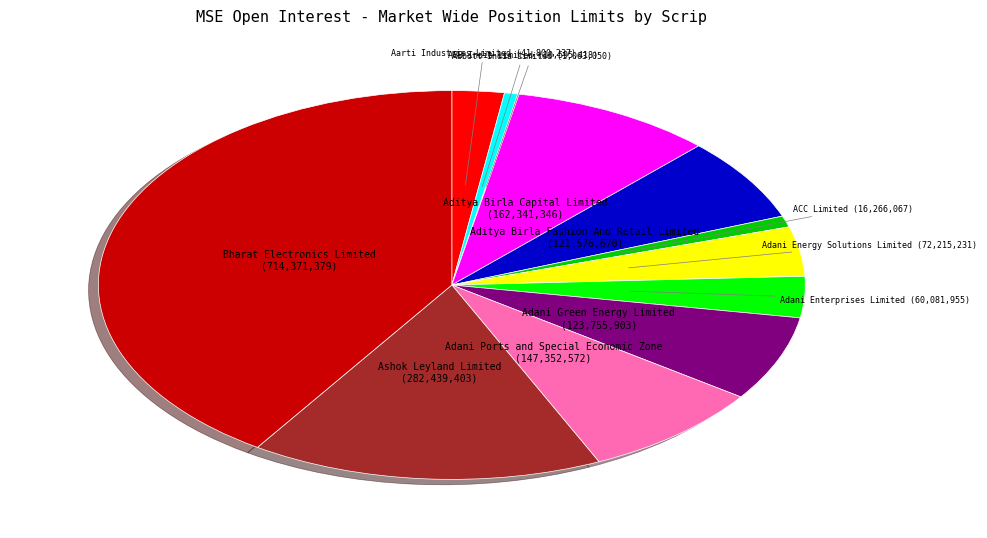

The Aditya Birla Fashion And Retail Limited slice represents 1% of the pie. True or false?

False